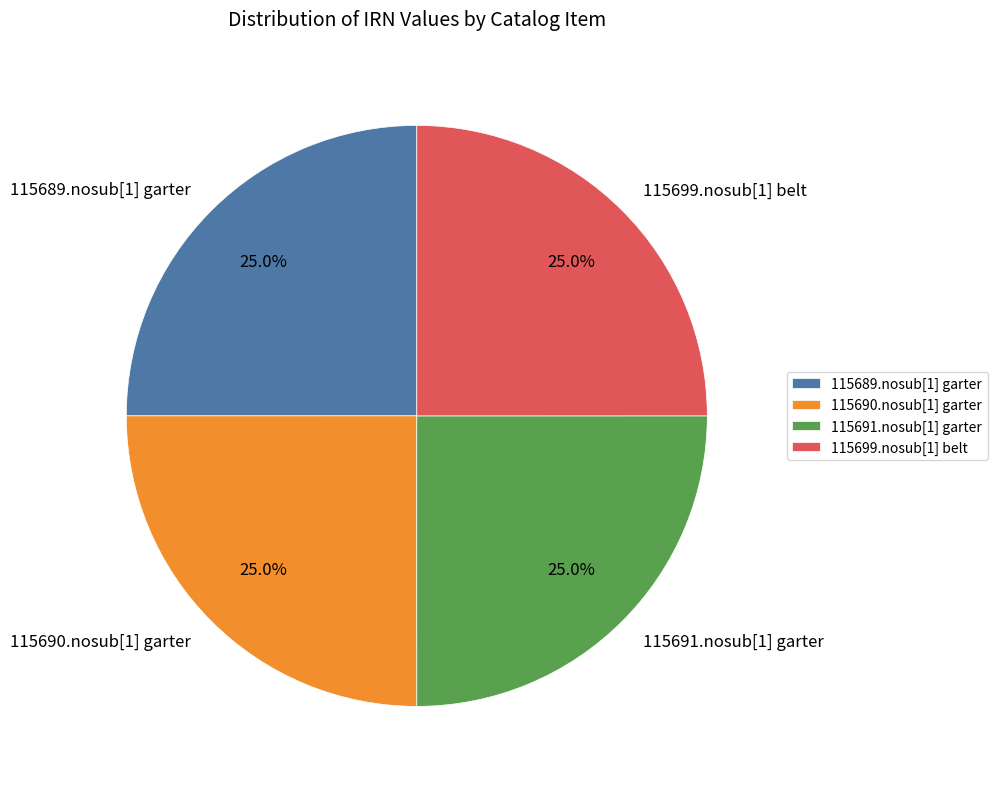

How many slices are in this pie chart?

4